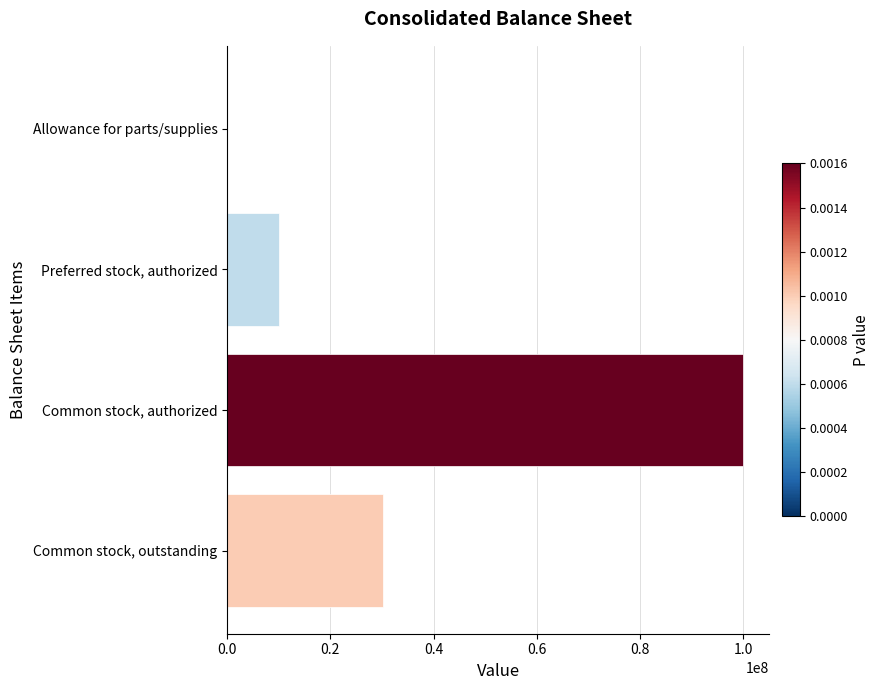

Is it true that the value at Preferred stock, authorized is 14300154?

False